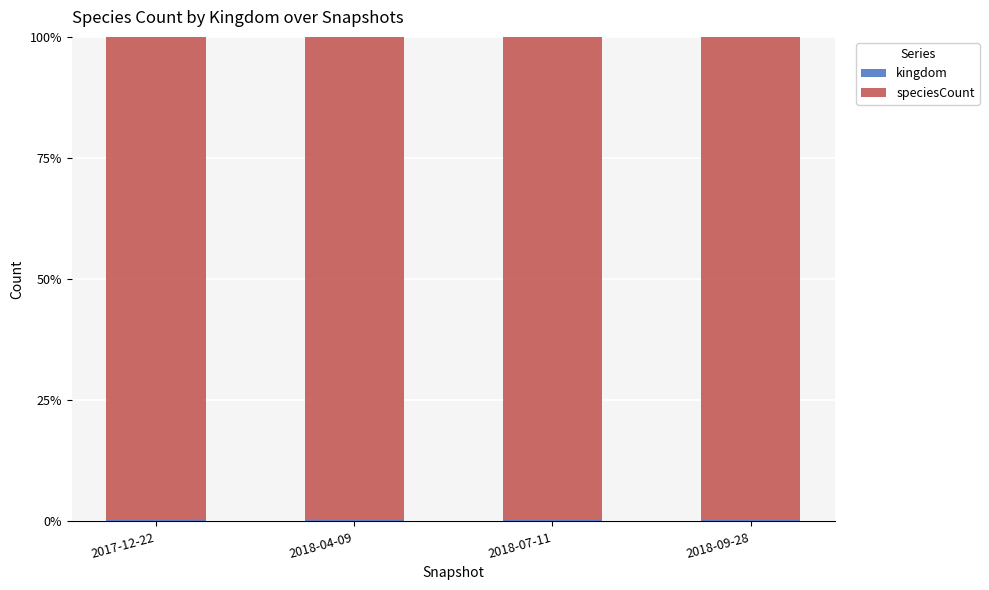

Count the number of data series in this chart.

2